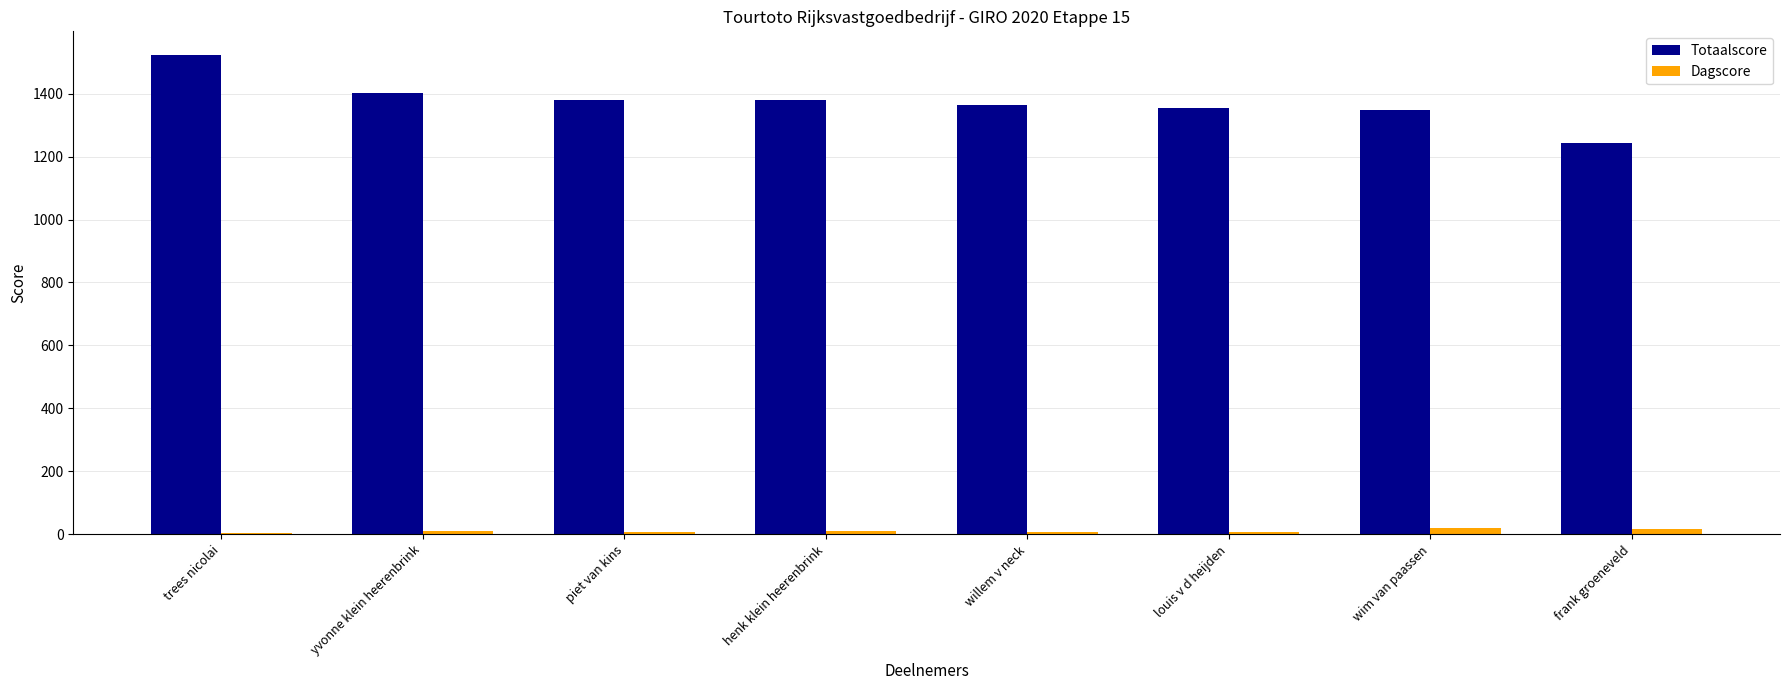

Count the number of categories in the chart.

8